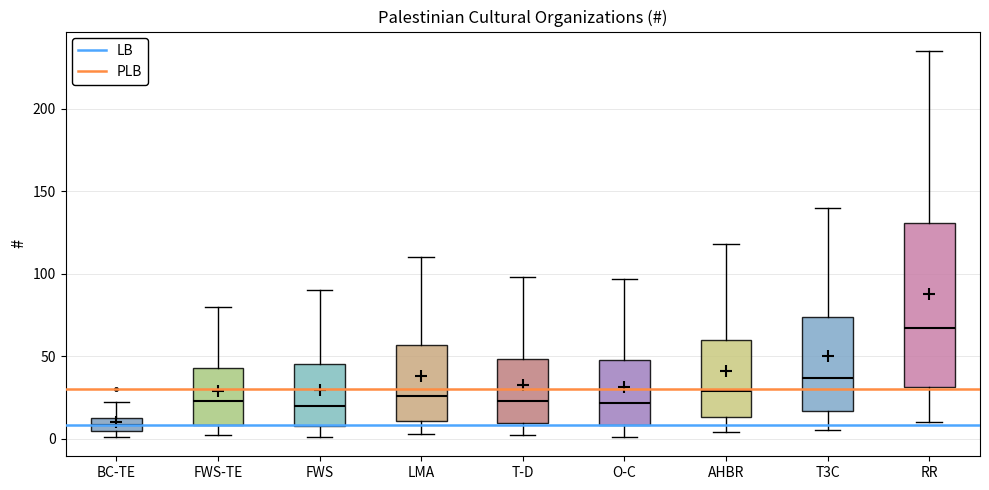

Which box's median line is the lowest?

BC-TE